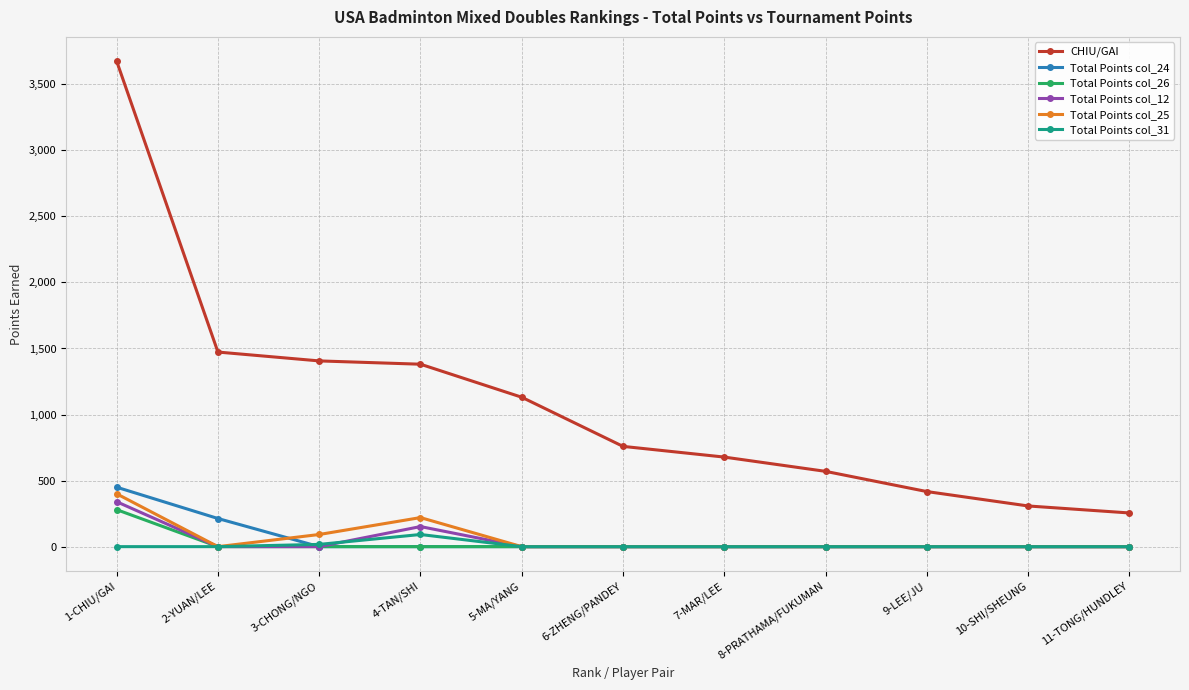

True or false: CHIU/GAI and Total Points col_26 intersect in this chart.

False